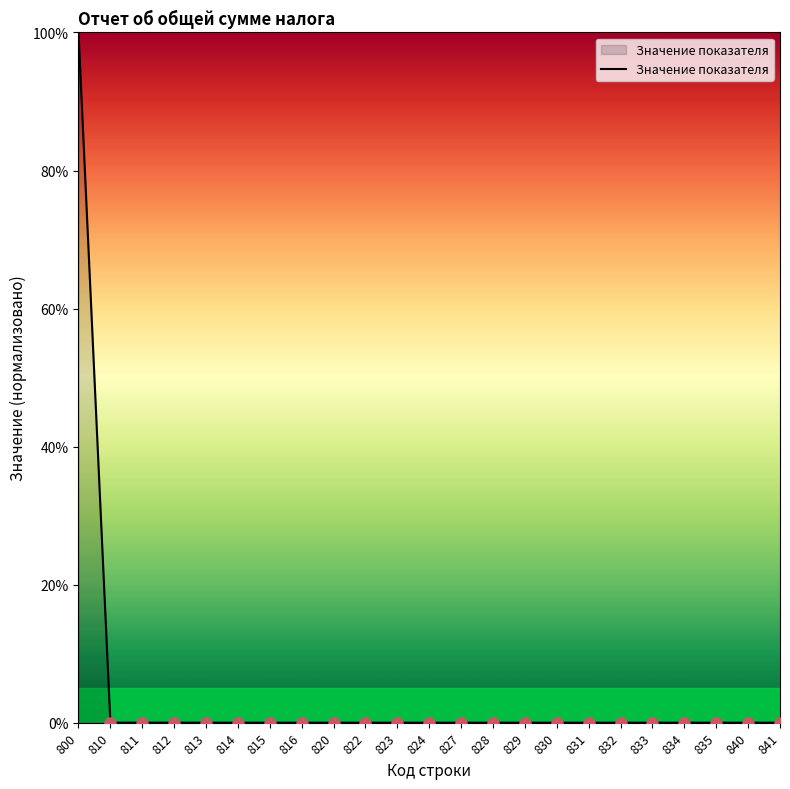

Is it true that Значение показателя equals -65.1 at 816?

False